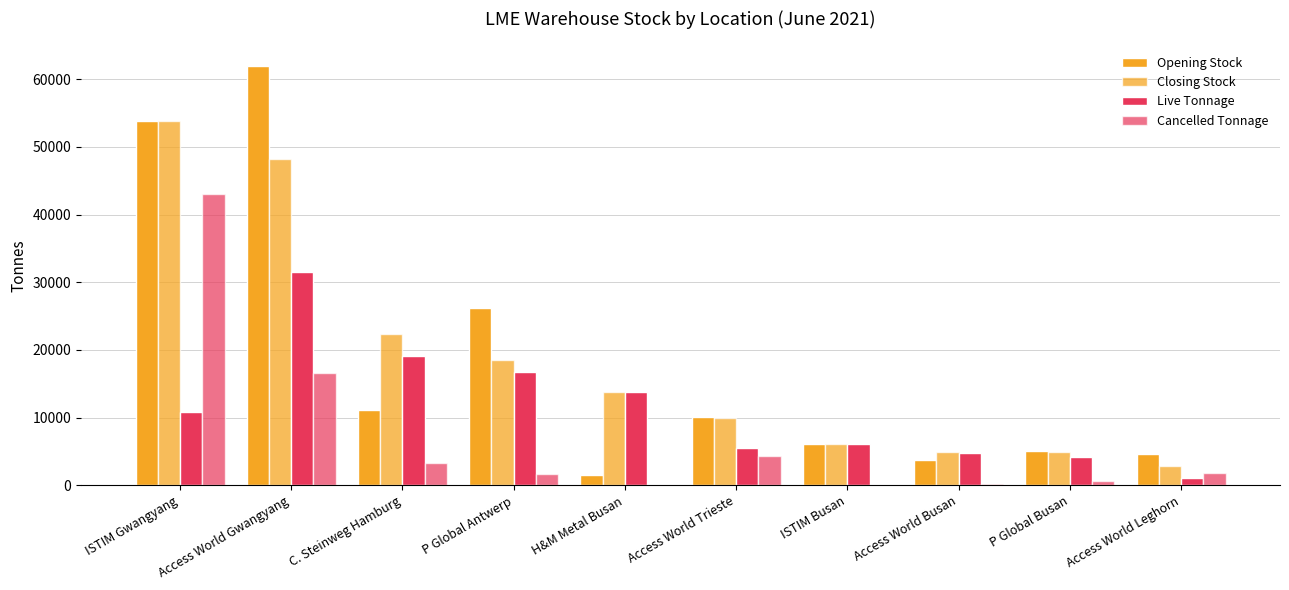

Reading left to right, extract all data points from this chart.

Opening Stock: 53875	61892	11125	26170	1500	10155	6049	3702	5095	4599
Closing Stock: 53875	48217	22400	18470	13750	9930	6037	4884	4853	2824
Live Tonnage: 10825	31567	19125	16770	13750	5555	6037	4709	4187	1049
Cancelled Tonnage: 43050	16650	3275	1700	0	4375	0	175	666	1775